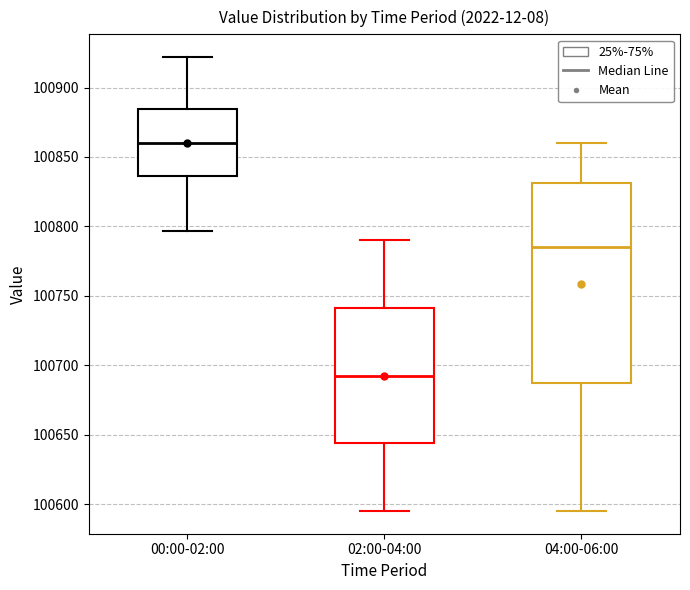

Reading left to right, transcribe this box plot: for each box, give where its median line is, the range the box spans, and where its two whiskers end, as read against the y-axis. The values are not printed on the chart, so give them approximately, as read against the axis.

00:00-02:00: median 100860, box 100835 to 100885, whiskers 100795 to 100920
02:00-04:00: median 100695, box 100645 to 100740, whiskers 100595 to 100790
04:00-06:00: median 100785, box 100690 to 100830, whiskers 100595 to 100860